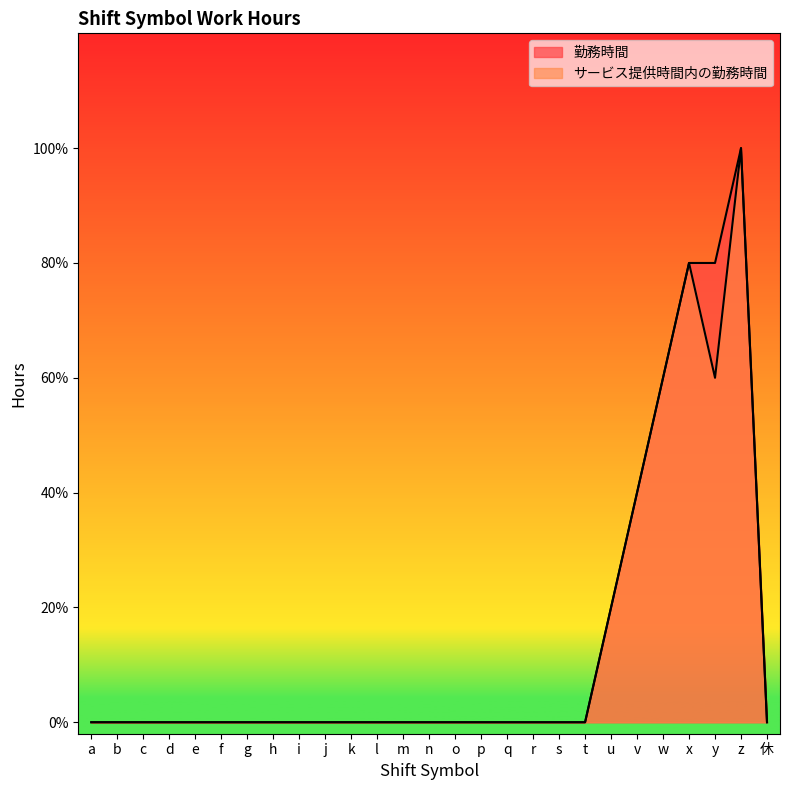

Where is the first local maximum for 勤務時間?

z